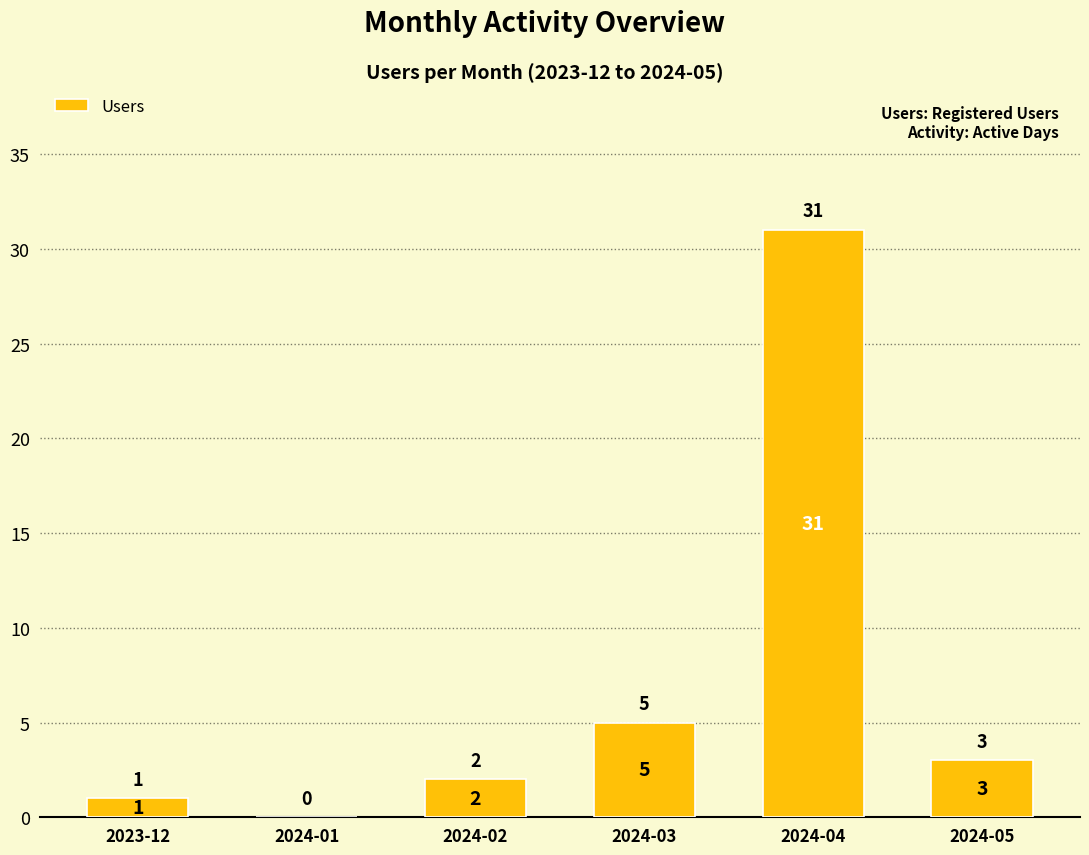

What is the greatest value displayed?

31